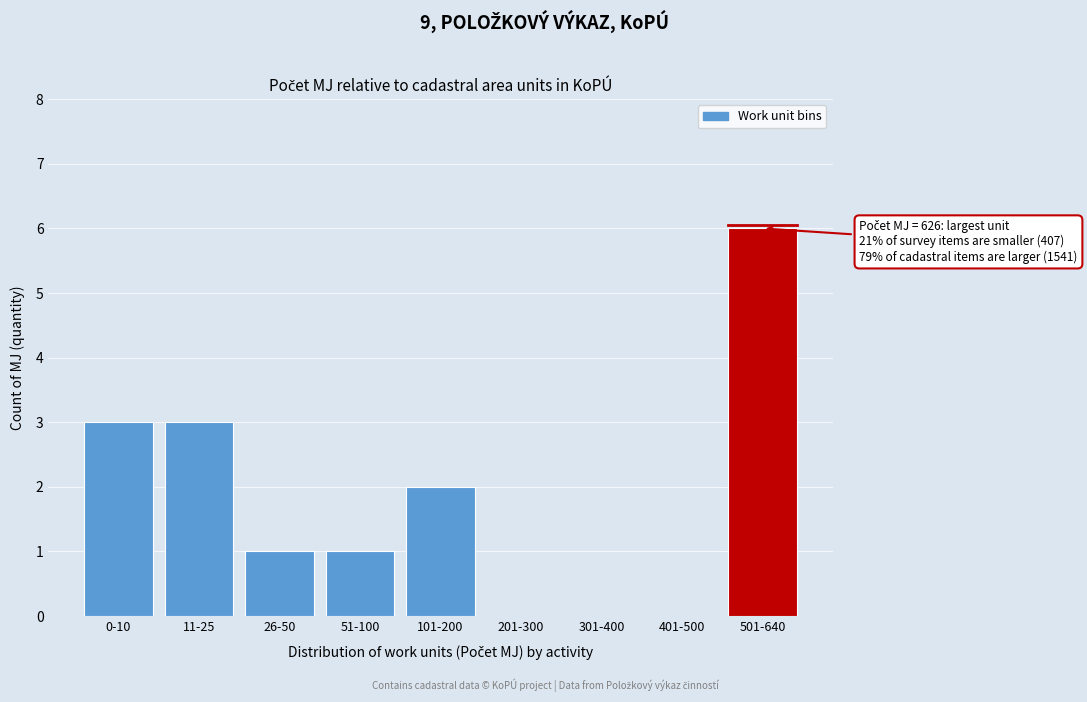

Reading left to right, list all the values displayed in this chart.

0-10=3	11-25=3	26-50=1	51-100=1	101-200=2	201-300=0	301-400=0	401-500=0	501-640=6